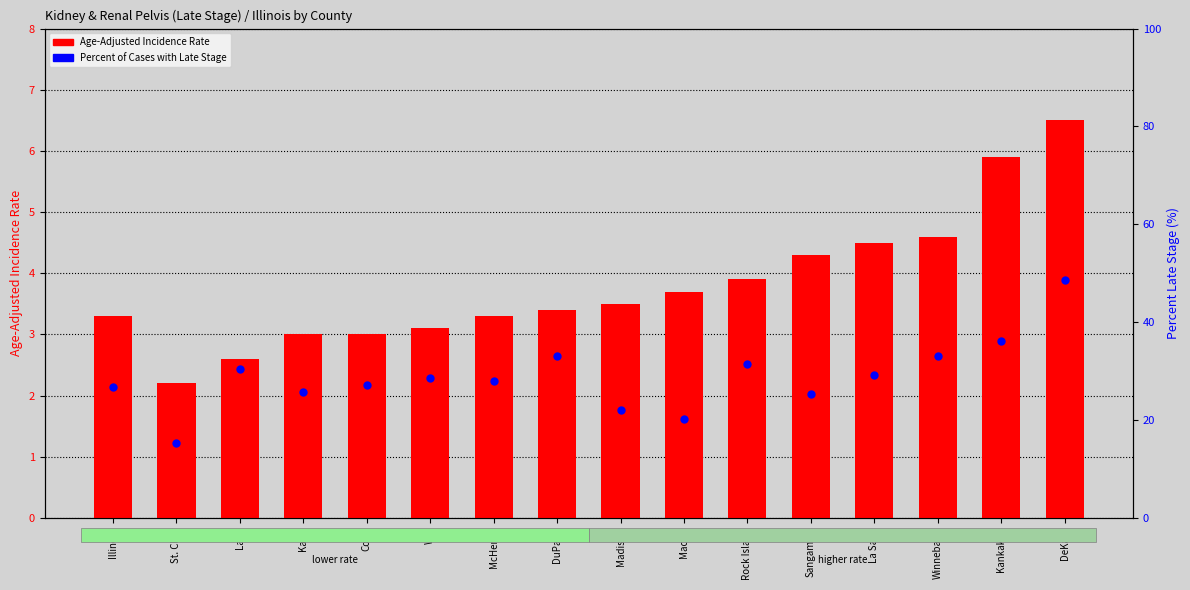

What are all the series names shown in the legend?

Age-Adjusted Incidence Rate, Percent of Cases with Late Stage